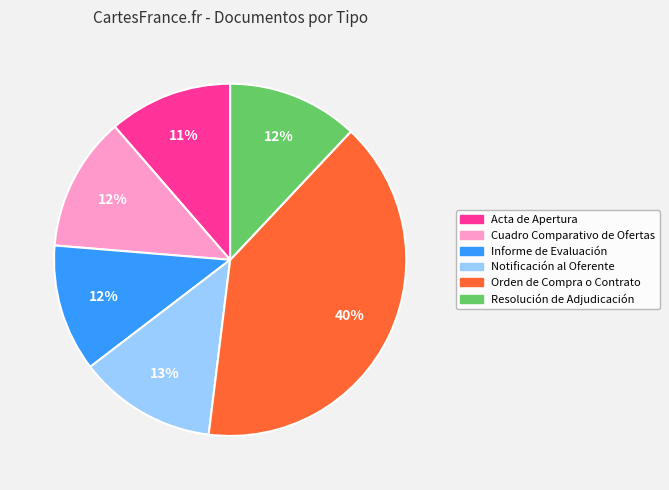

Between Notificación al Oferente and Acta de Apertura, which is larger?

Notificación al Oferente